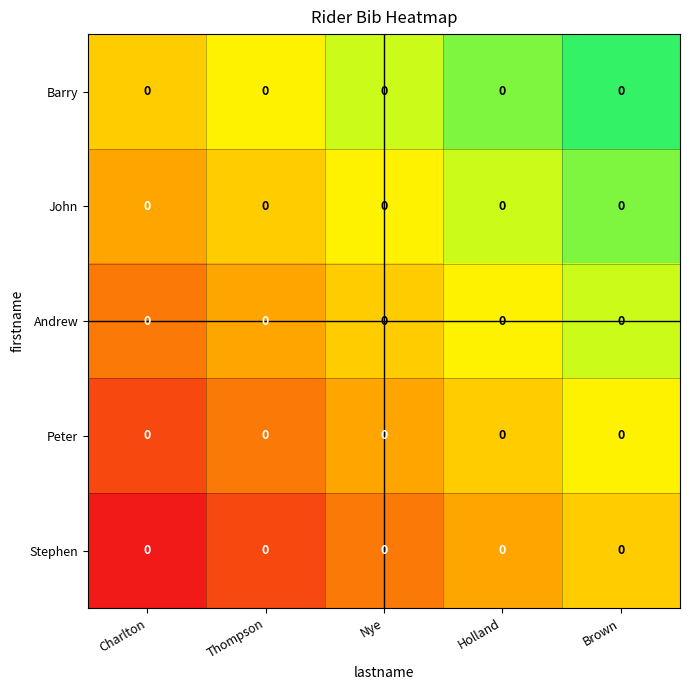

At which category is the sum across all series the highest?

Brown